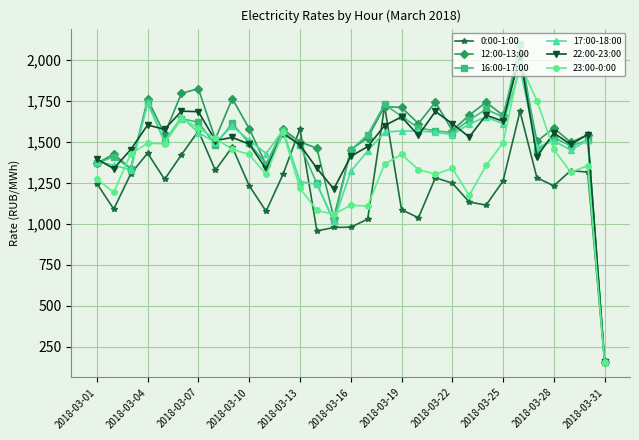

How many series are shown in this chart?

6